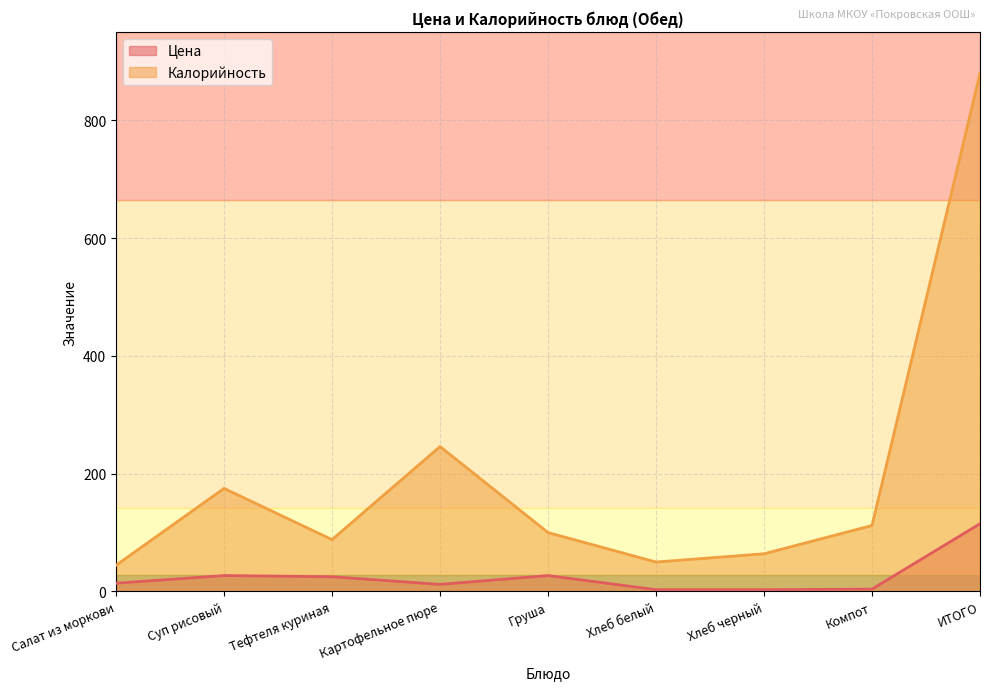

True or false: Цена and Калорийность intersect in this chart.

False